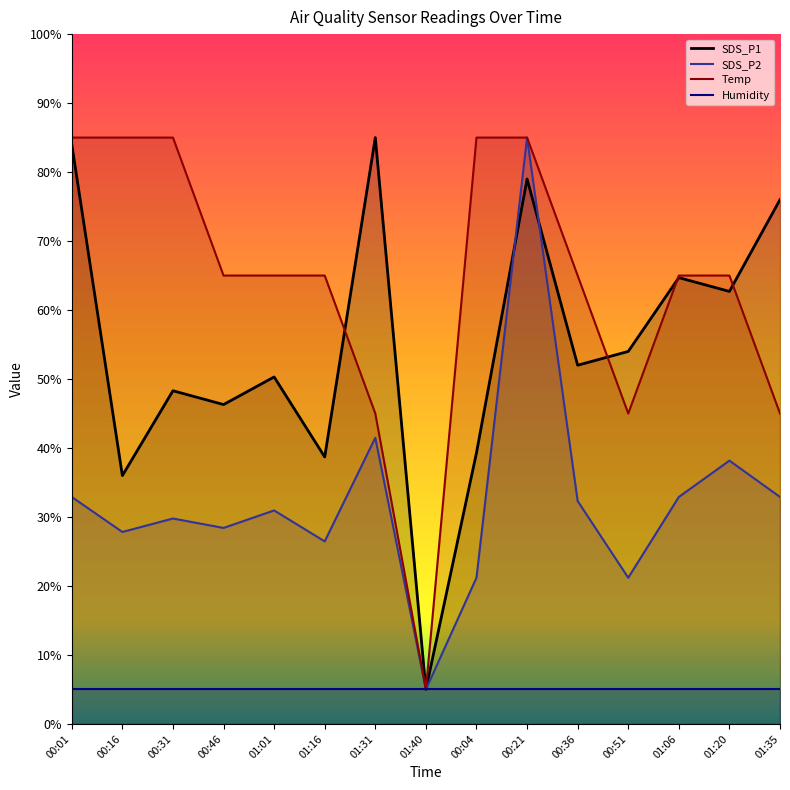

What position from the right is 01:01?

11